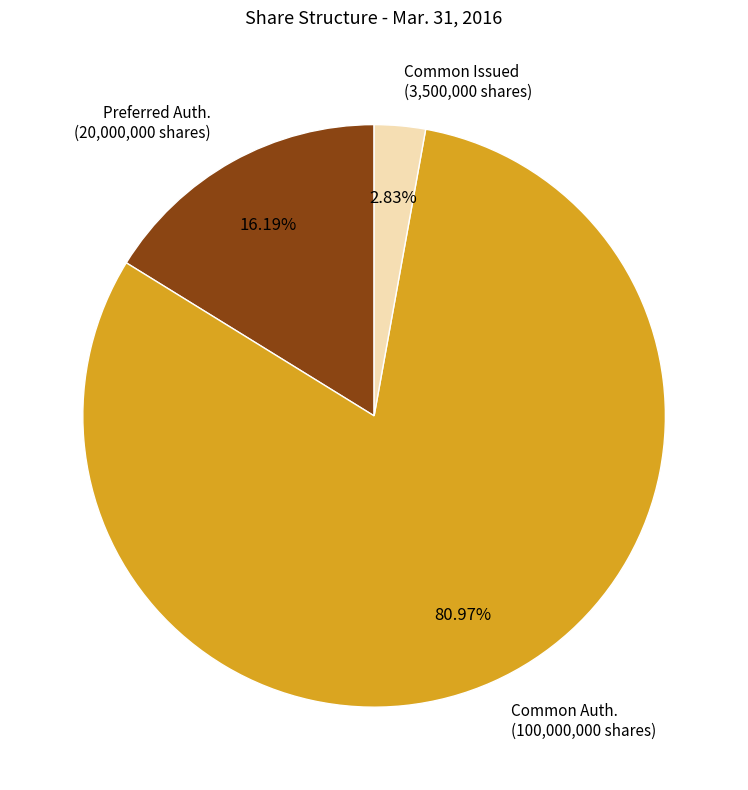

Is there any slice that represents more than half of the pie?

Yes